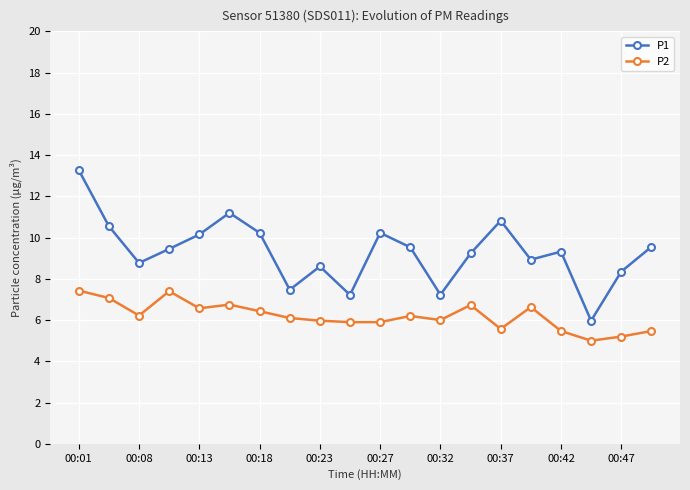

What is the value of the P2 point at the 16th from the left?

6.6